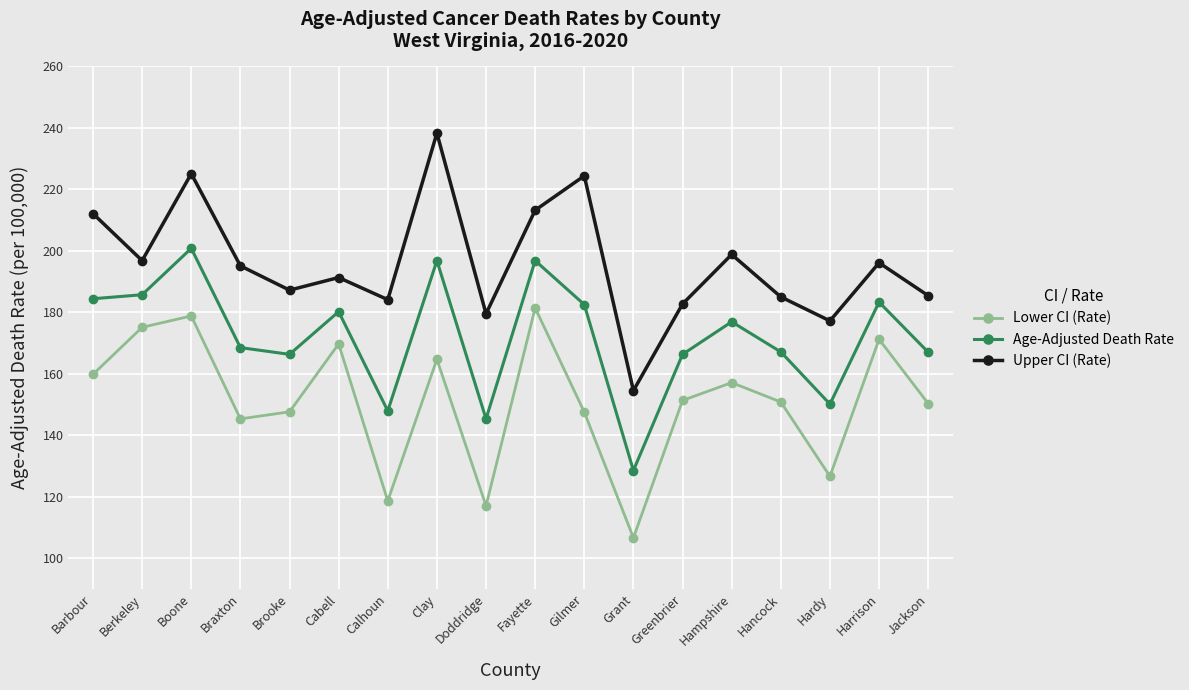

Which label corresponds to the largest value in the chart?

Clay